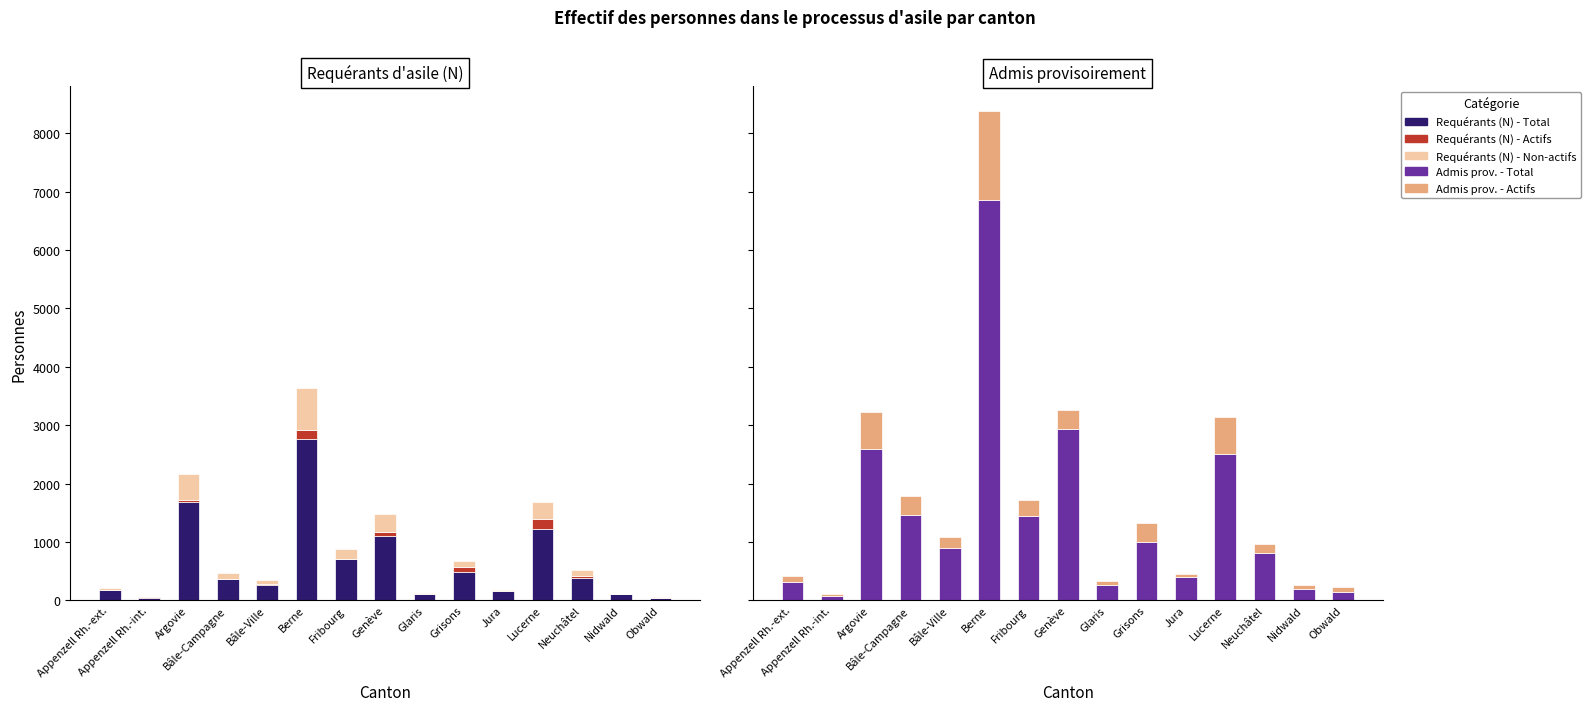

Rank the series at Appenzell Rh.-ext. from lowest to highest value.

Requérants (N) - Actifs, Requérants (N) - Non-actifs, Admis prov. - Actifs, Requérants (N) - Total, Admis prov. - Total